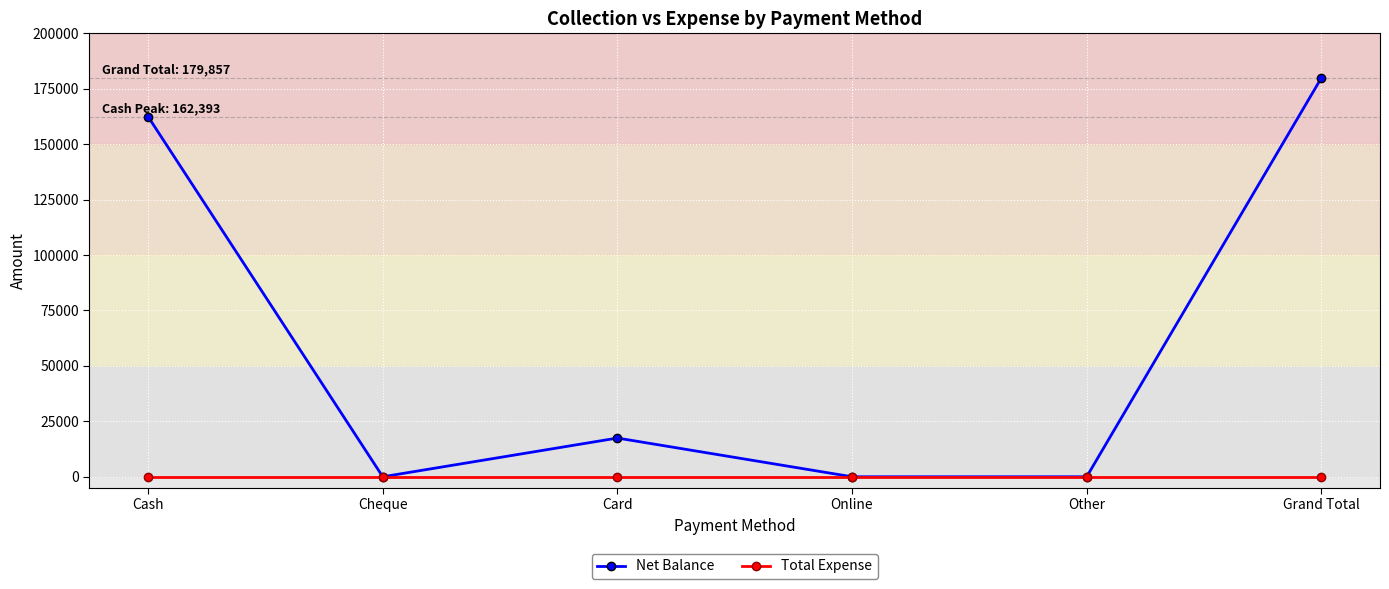

What is the label of the 6th point from the left?

Grand Total